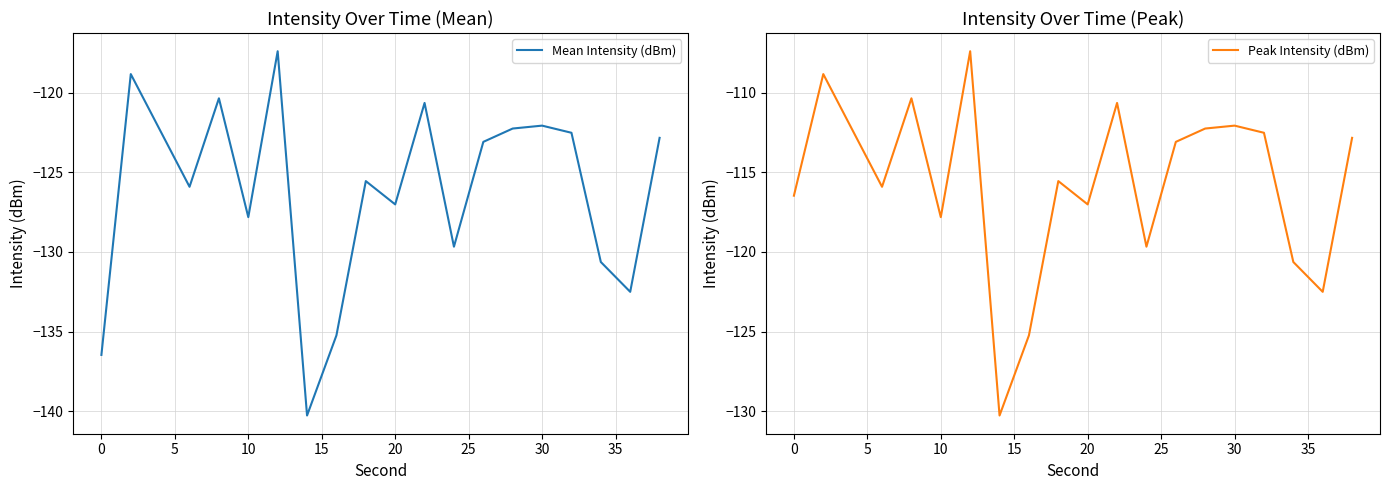

How many interior local peaks does the Peak Intensity (dBm) series have?

6